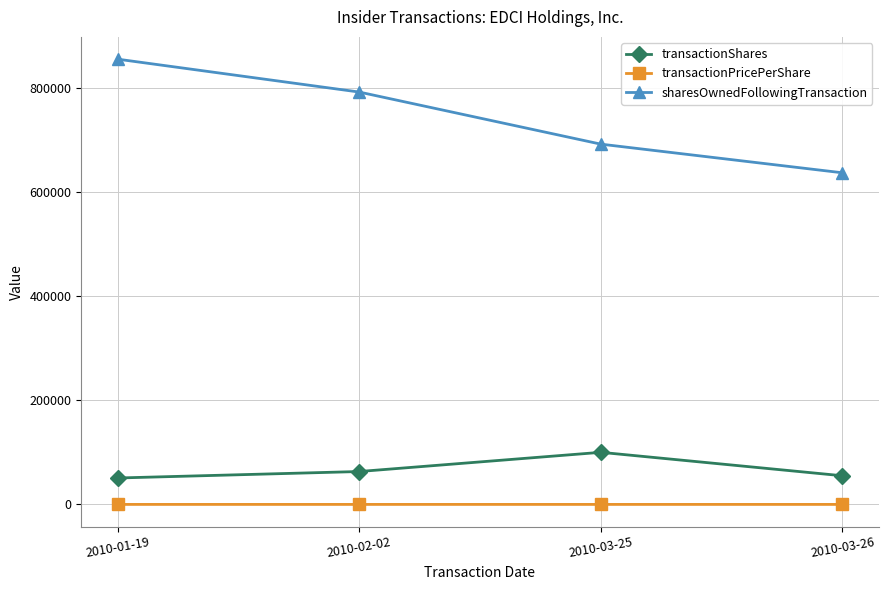

True or false: transactionShares and sharesOwnedFollowingTransaction cross at least once.

False